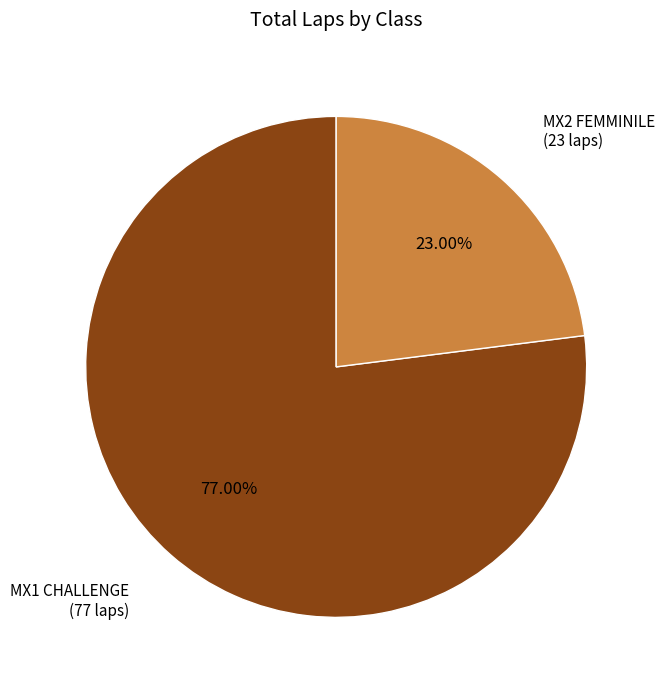

Which category accounts for the majority?

MX1 CHALLENGE (77 laps)